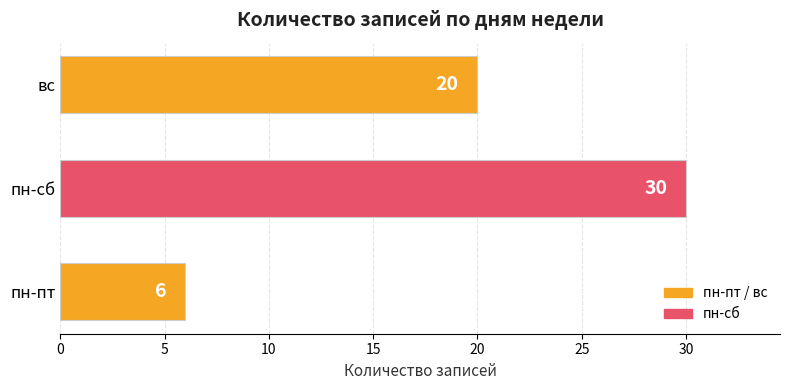

List the labels in order of value, smallest first.

пн-пт, вс, пн-сб